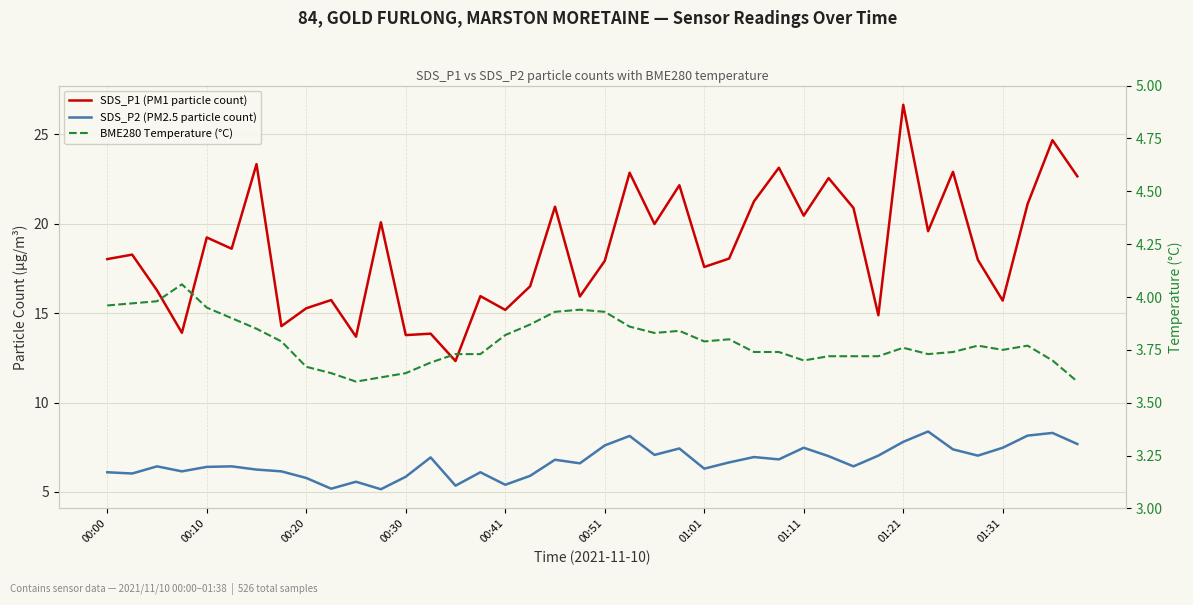

Between 13 and 36, which series saw the biggest shift?

SDS_P1 (PM1 particle count)